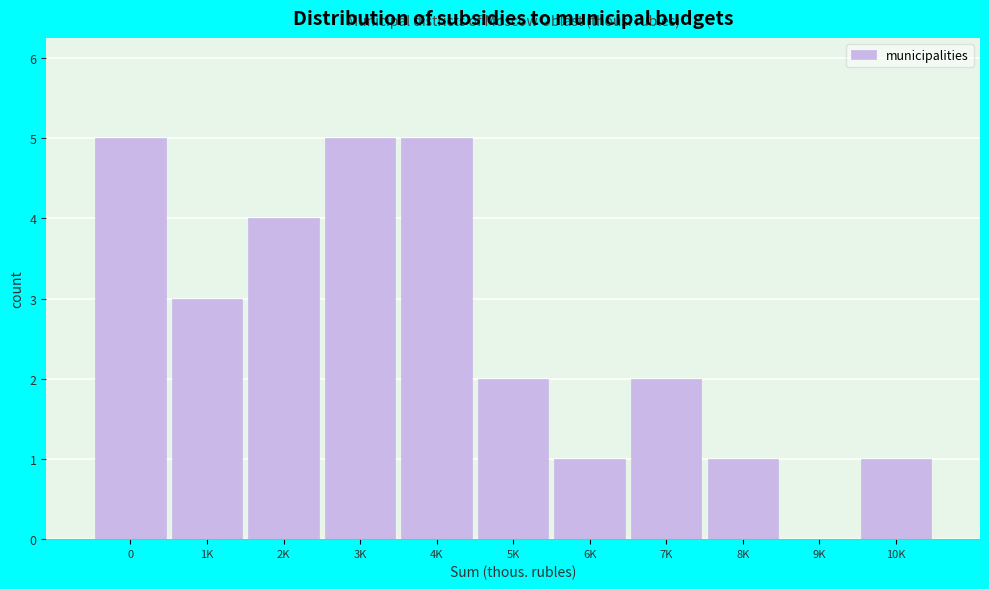

Reading right to left, extract all data points from this chart.

10K=1	9K=0	8K=1	7K=2	6K=1	5K=2	4K=5	3K=5	2K=4	1K=3	0=5